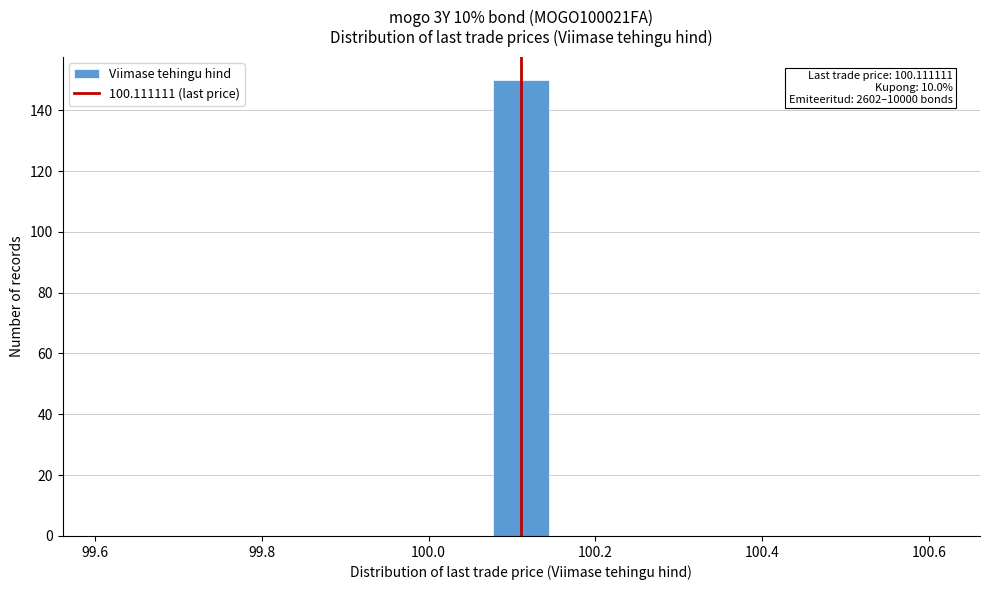

Around what value on the x-axis is the tallest bar? Give the approximate position of its centre, as read against the axis.

100.12